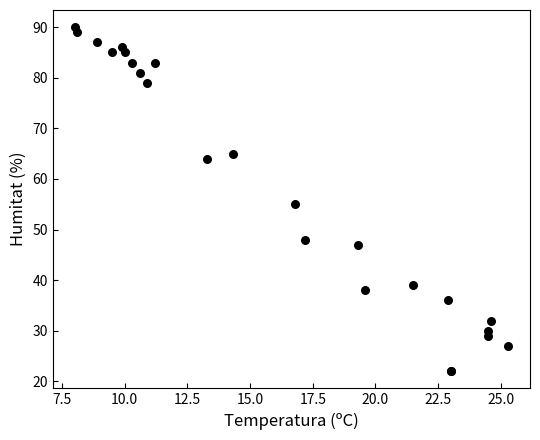

What Y value in the scatter plot is closest to 56?

55